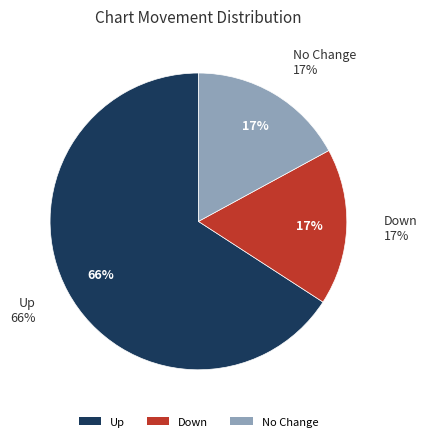

Is there any slice that represents more than half of the pie?

Yes